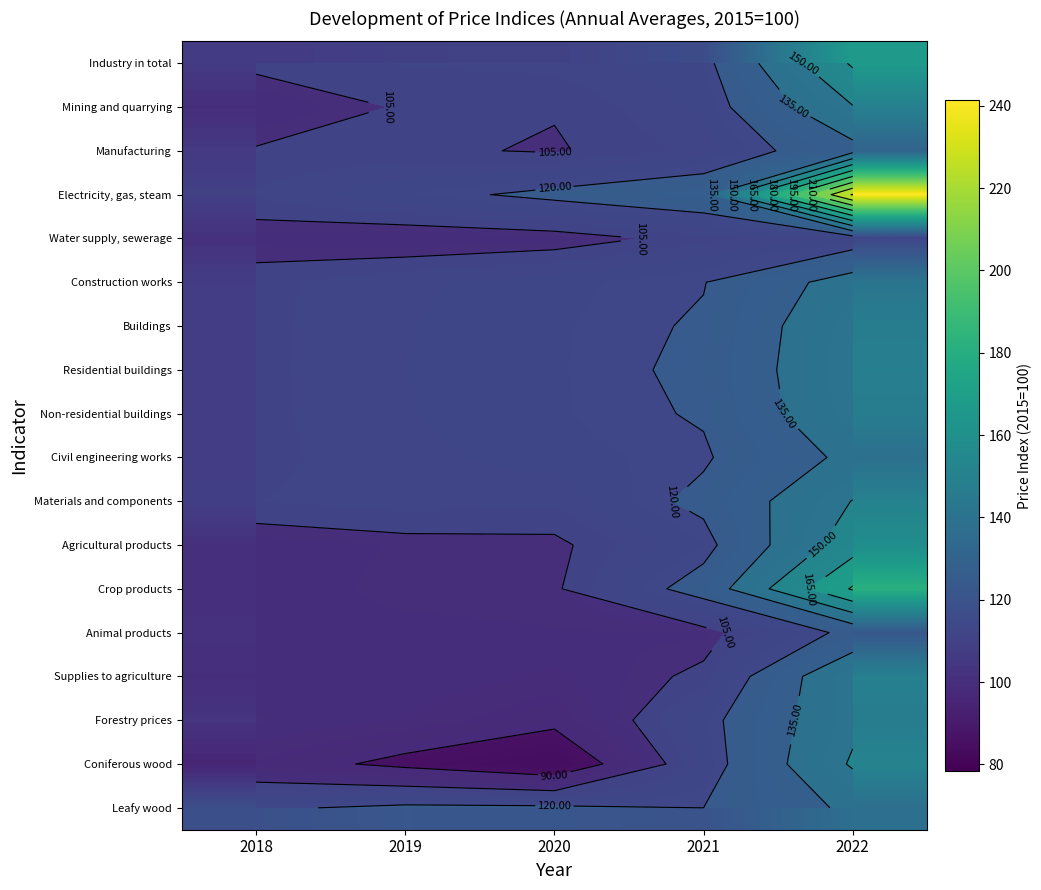

How many values in the Coniferous wood series are below 95?

2